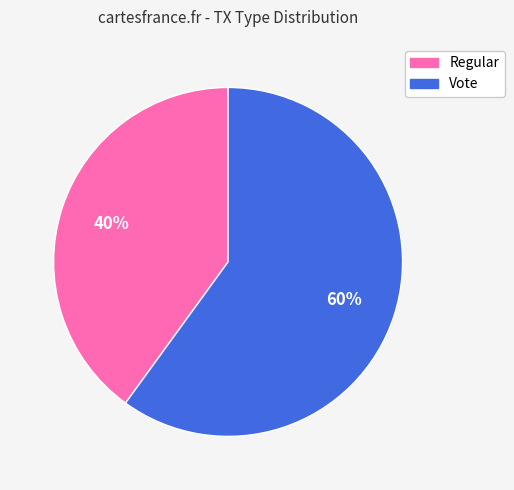

Is Vote the majority of the pie?

Yes